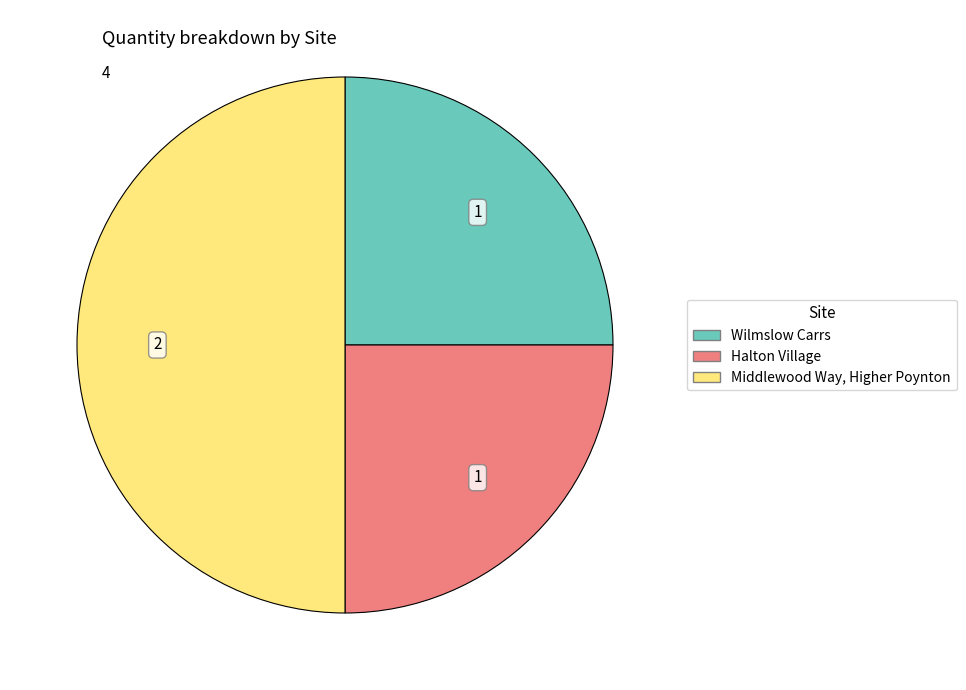

Is the sum of Middlewood Way, Higher Poynton and Wilmslow Carrs greater than half?

Yes